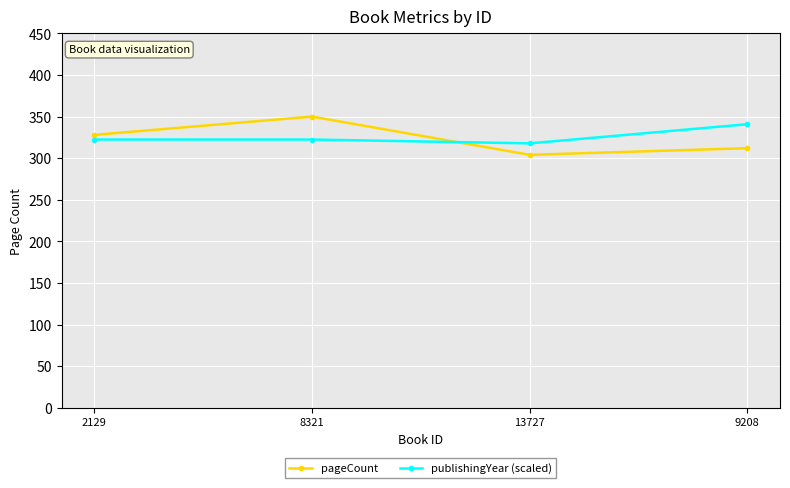

Between 8321 and 13727, which series saw the biggest shift?

pageCount